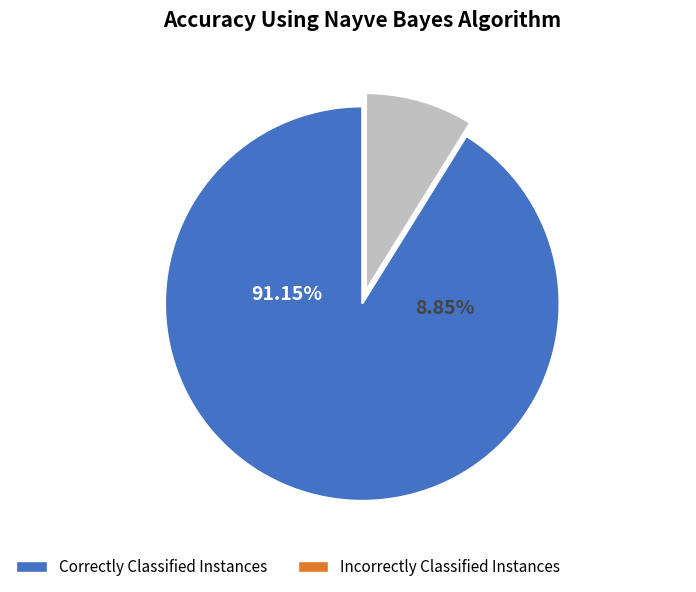

The 2010 slice represents 10% of the pie. True or false?

False